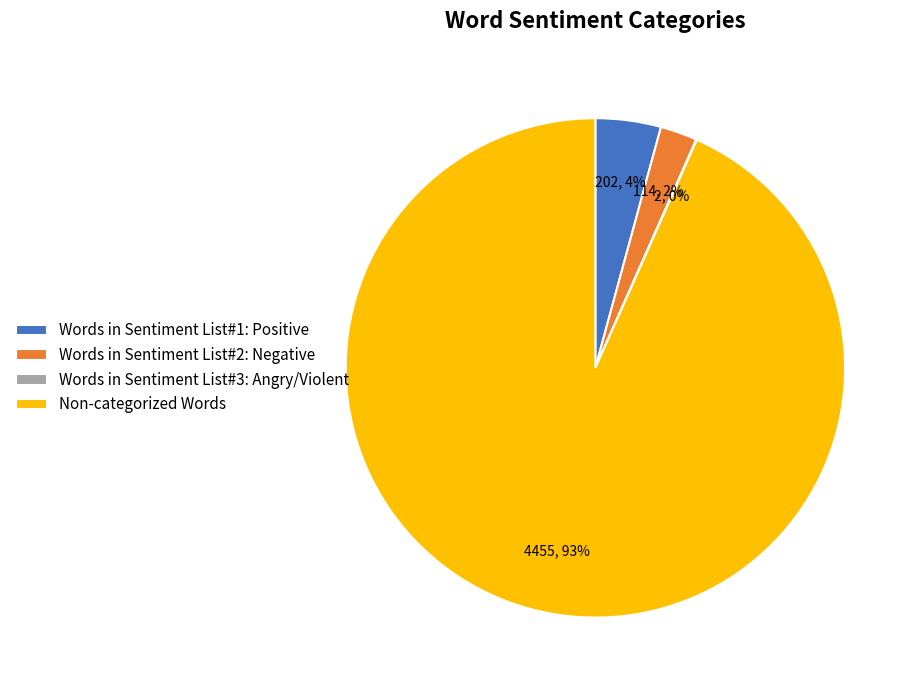

What is the majority slice?

Non-categorized Words